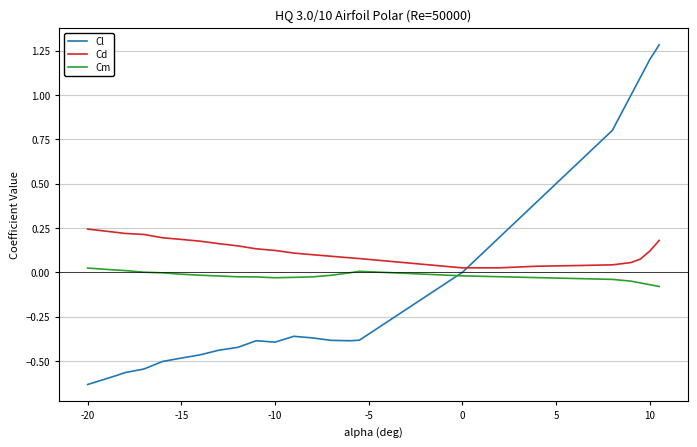

At how many categories does at least one series exceed 0?

25